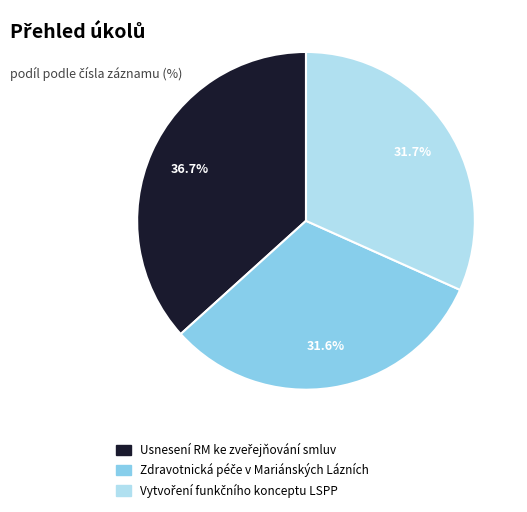

How many slices are in this pie chart?

3